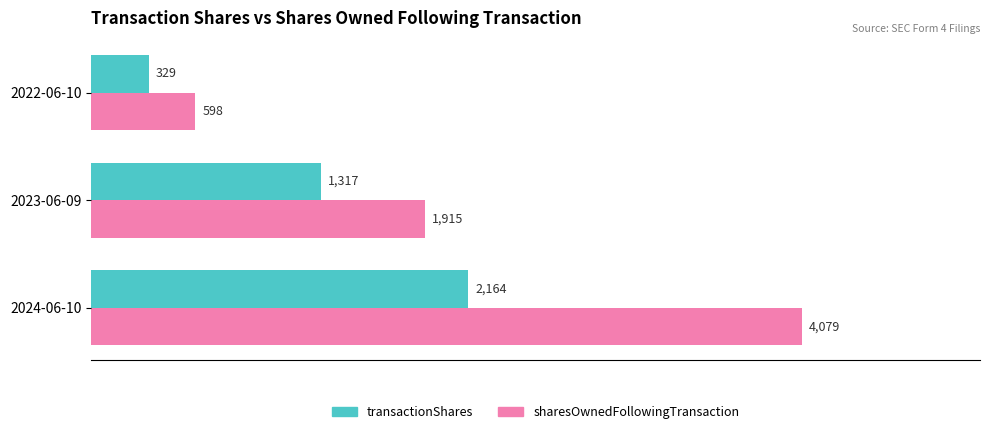

Between 2024-06-10 and 2023-06-09, which series saw the biggest shift?

sharesOwnedFollowingTransaction